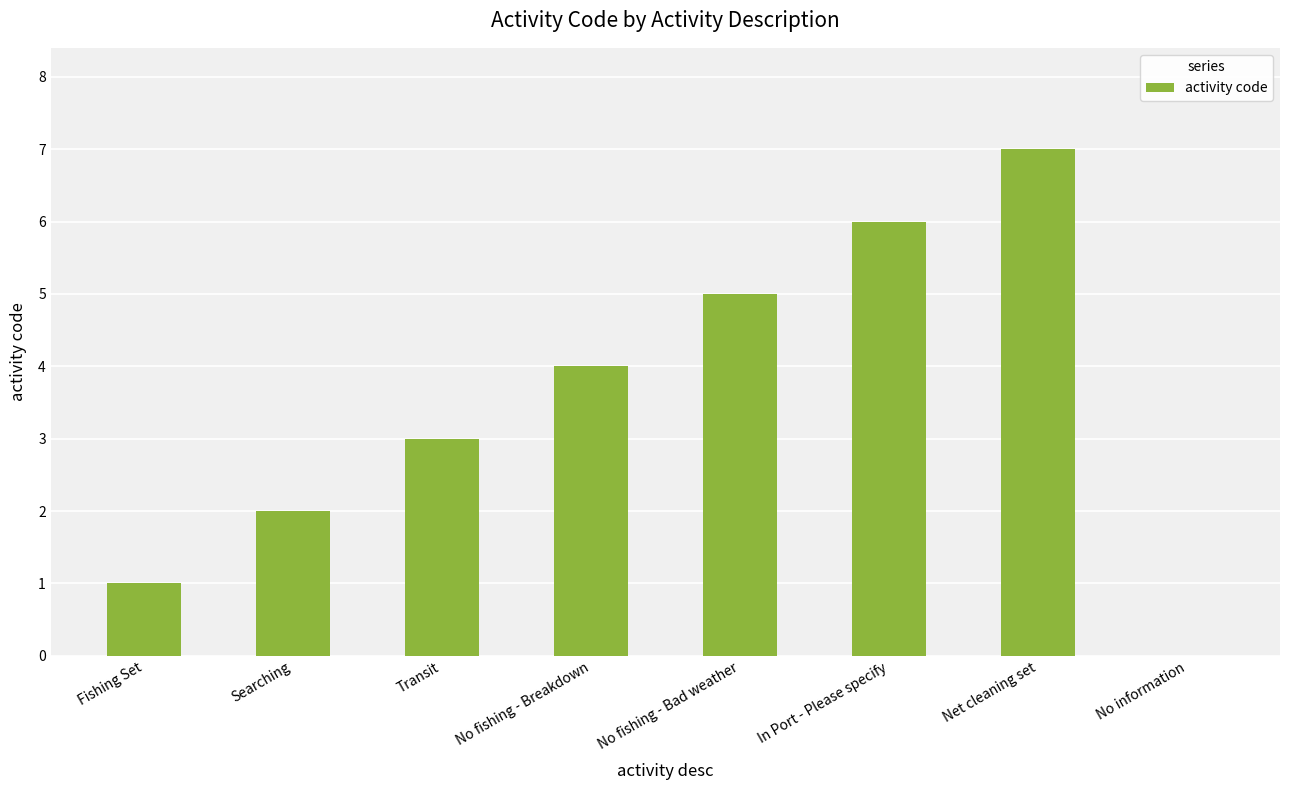

Which has a higher value, No fishing - Bad weather or No information?

No fishing - Bad weather